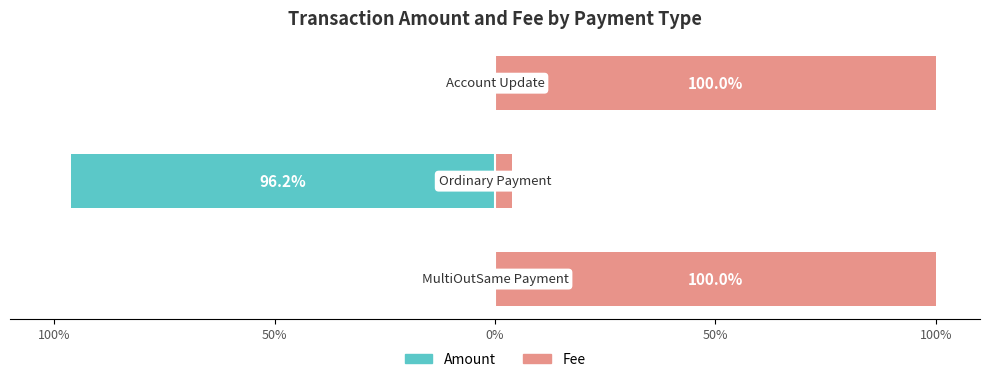

What are all the series names shown in the legend?

Amount, Fee